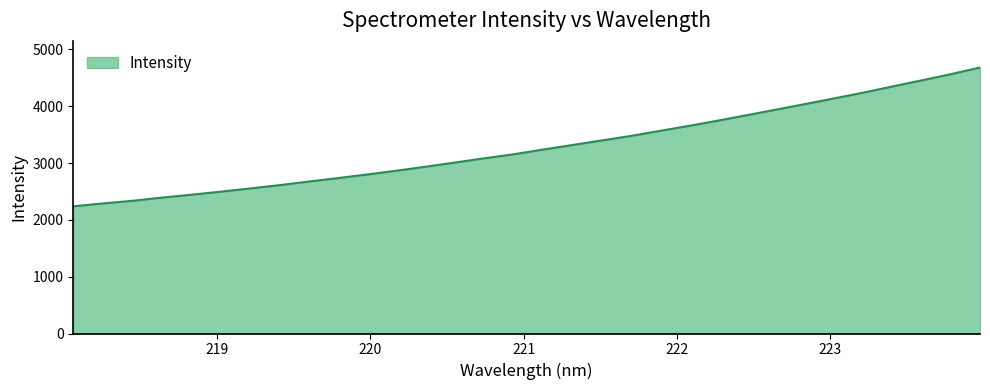

What is the smallest value displayed?

2237.7